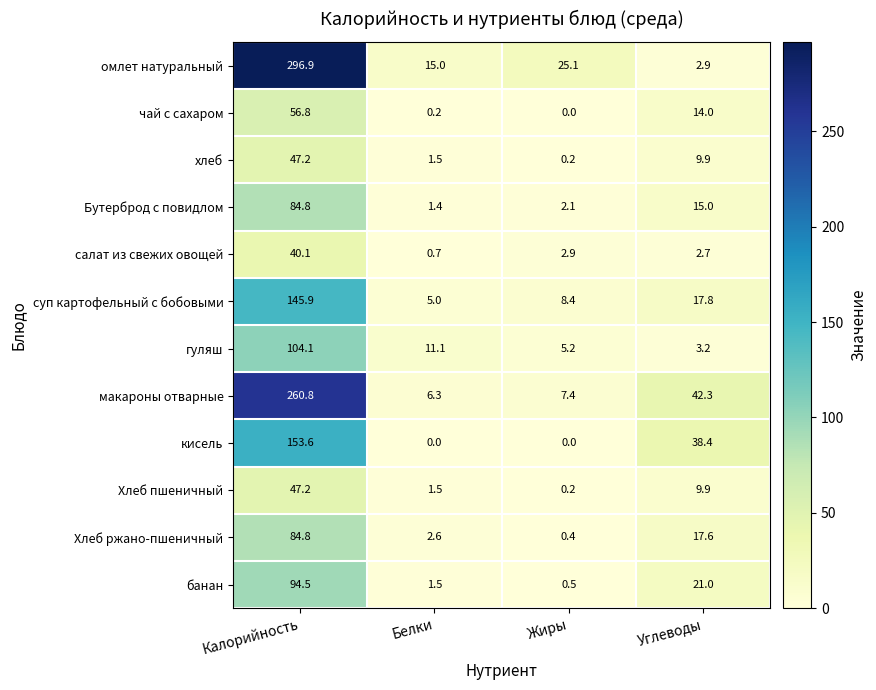

Which series has the widest spread of values?

омлет натуральный